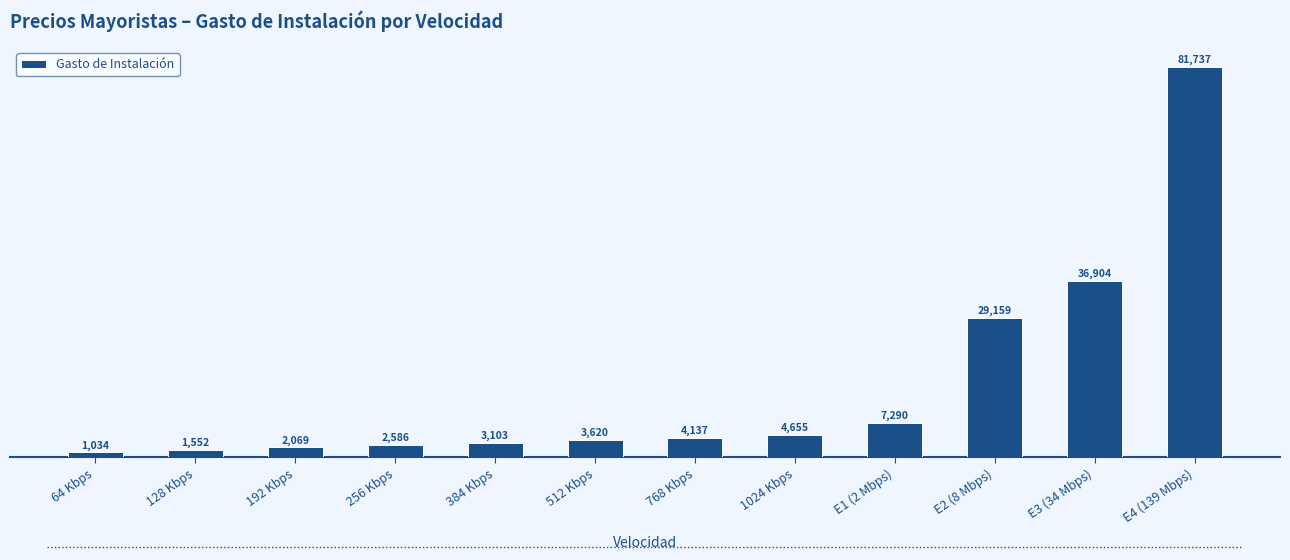

Reading left to right, transcribe all the data shown in this chart.

1034	1552	2069	2586	3103	3620	4137	4655	7290	29159	36904	81737